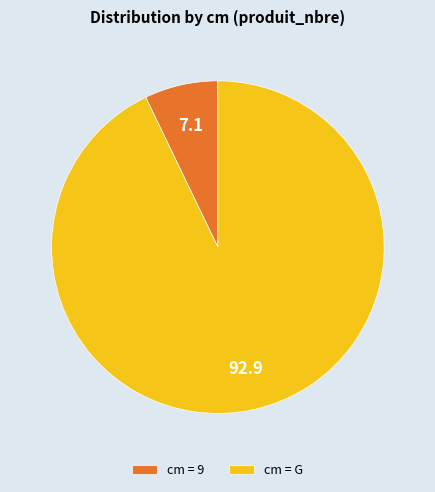

The cm = 9 slice represents 18% of the pie. True or false?

False